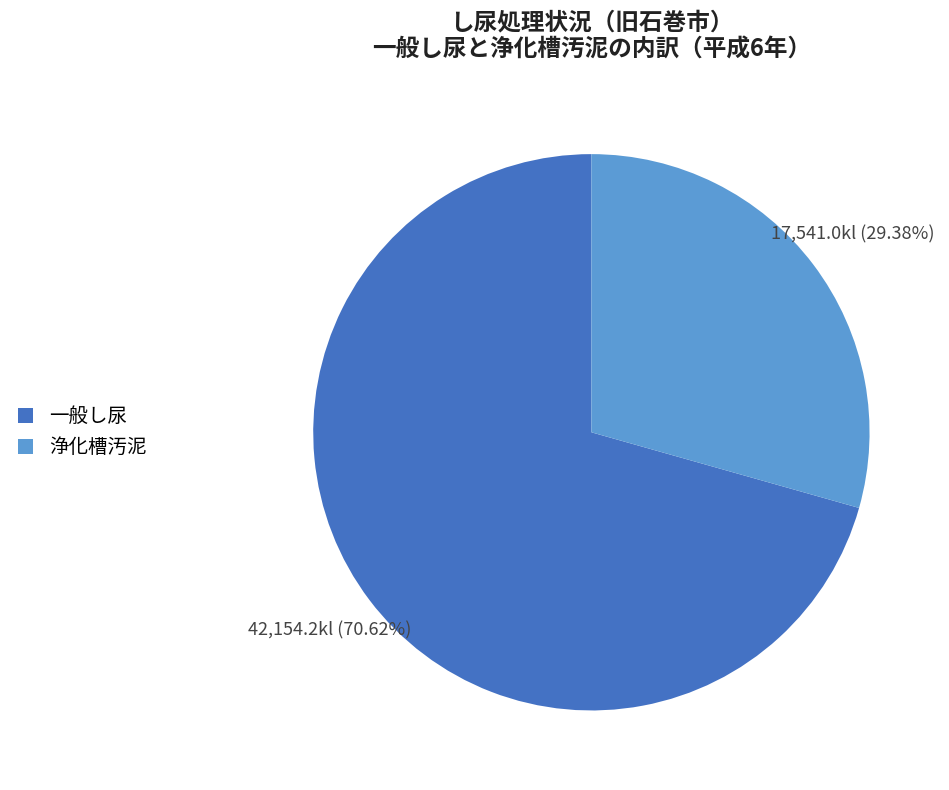

Between 浄化槽汚泥 and 一般し尿, which is larger?

一般し尿